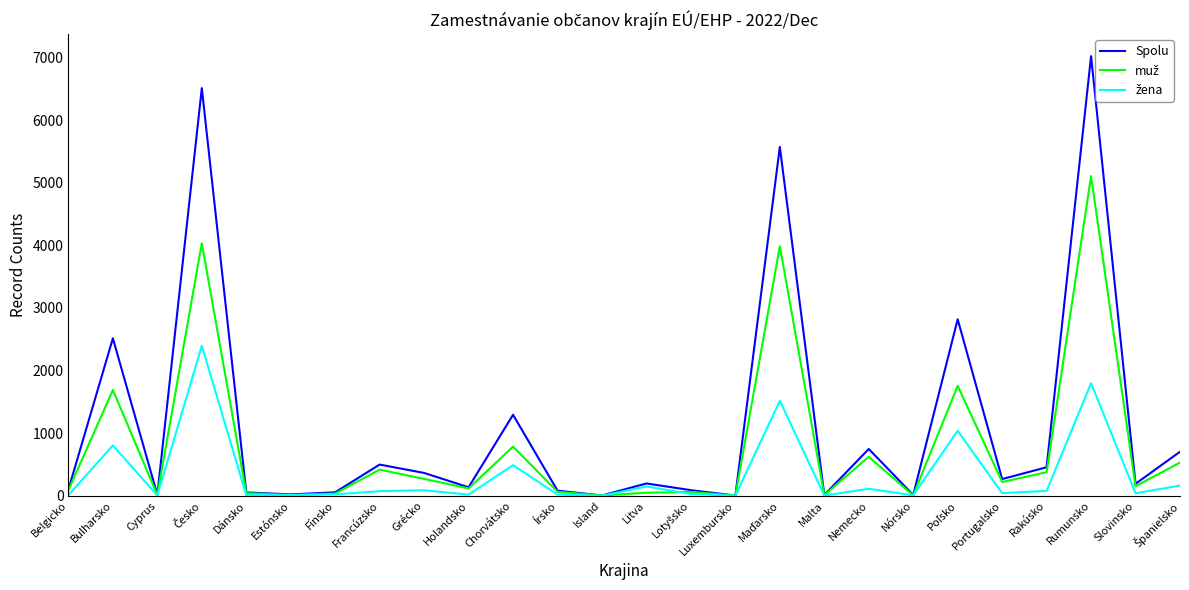

What is the total value across all series at Írsko?

159